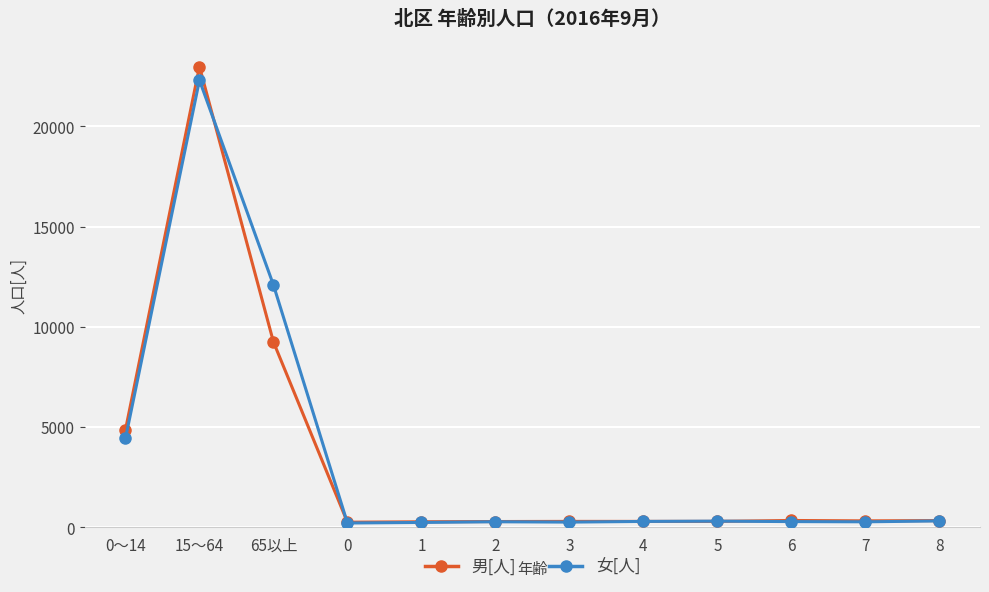

Which label corresponds to the largest value in the chart?

15～64